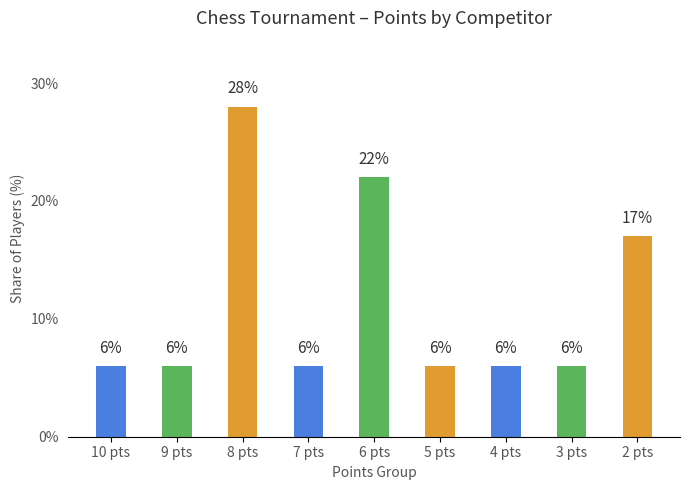

Which category has the highest value across all series?

8 pts